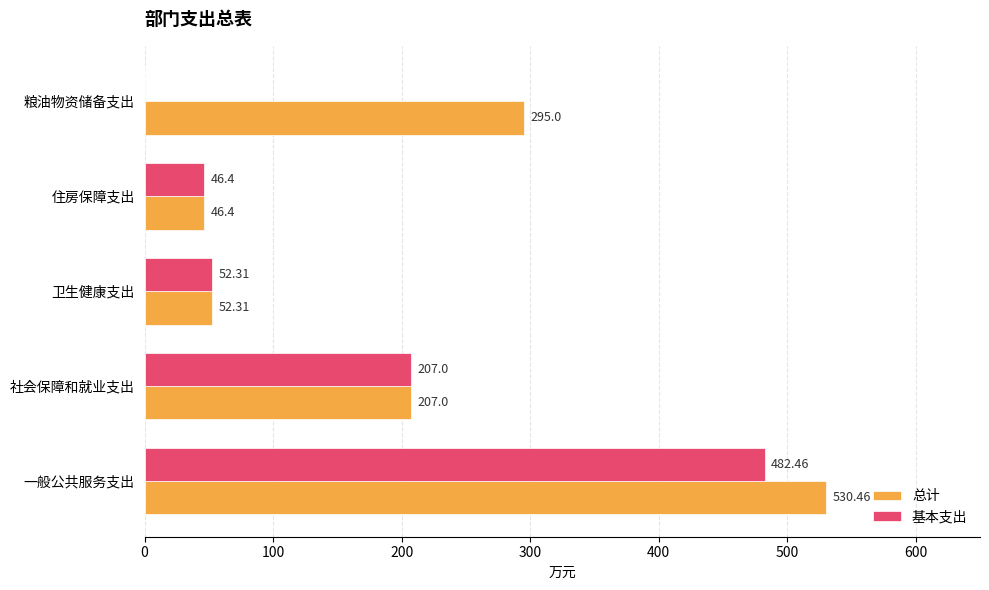

Which series has the largest total across all categories?

总计